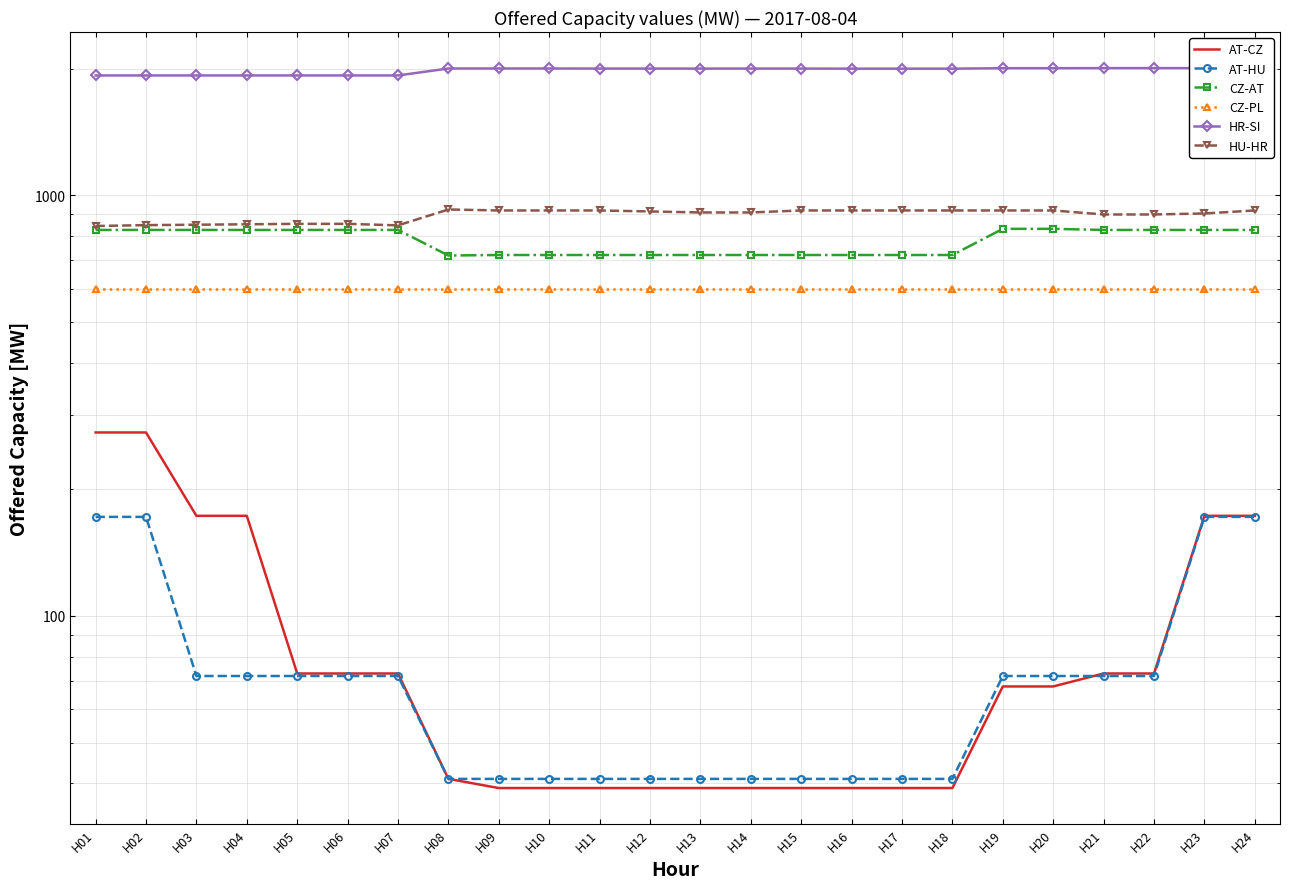

Which series has the largest total across all categories?

HR-SI